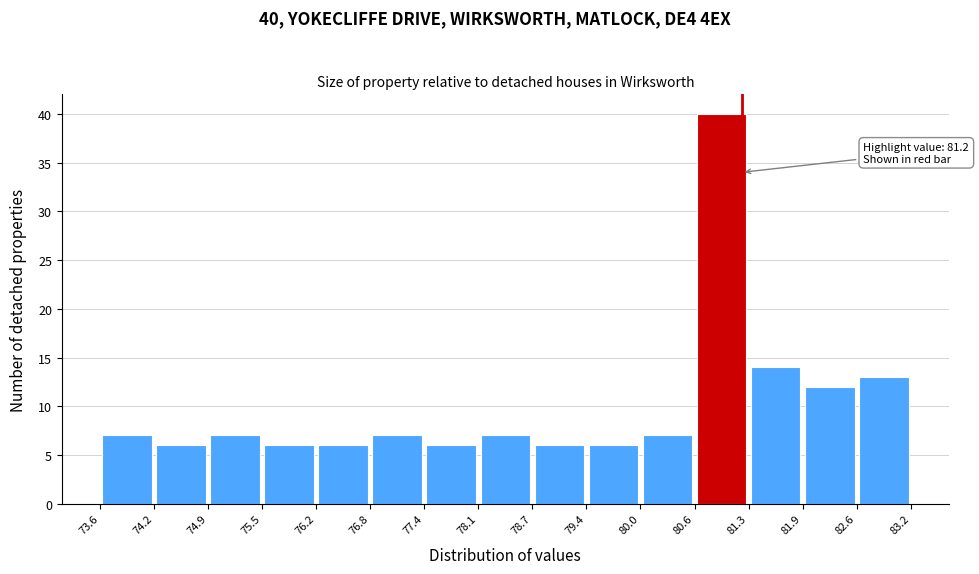

Which range on the x-axis has the tallest bar?

80.6 to 81.3